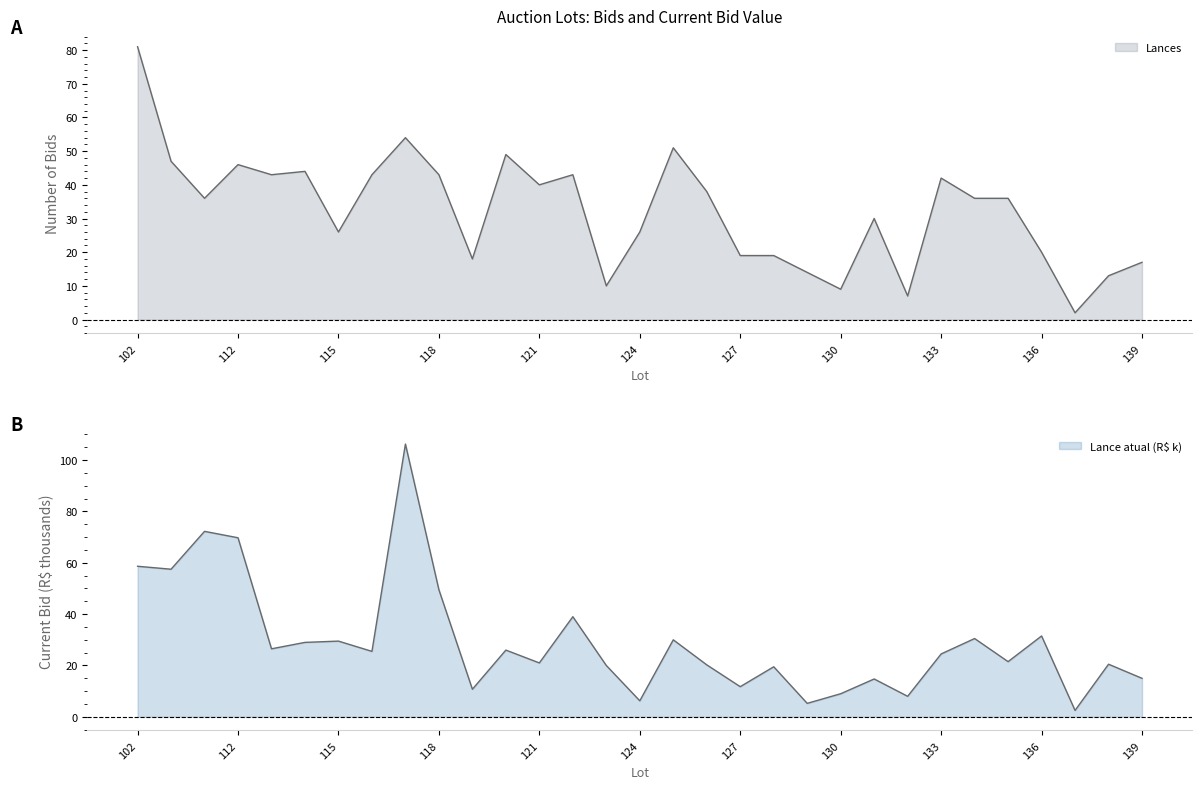

How many lines are shown in the chart?

2